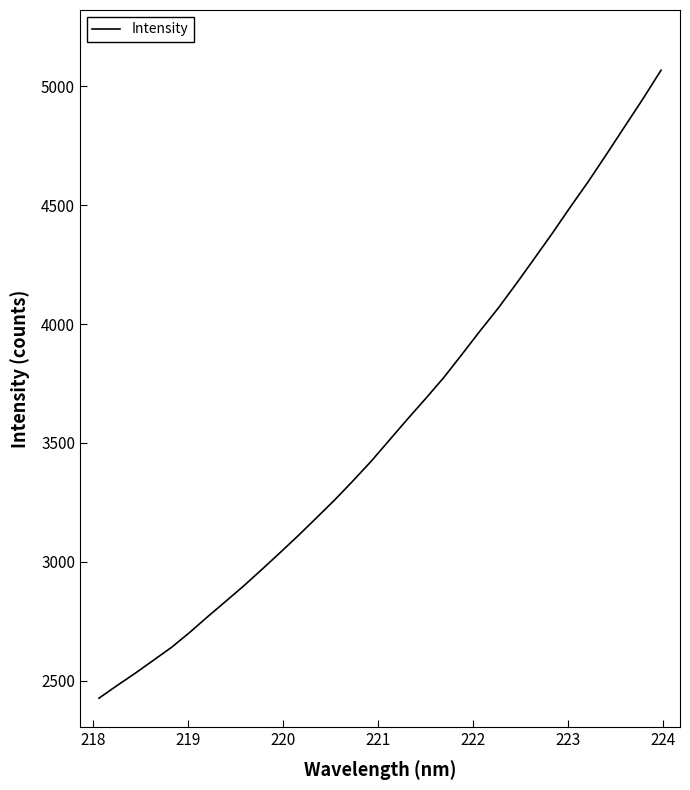

What is the smallest value displayed?

2426.6